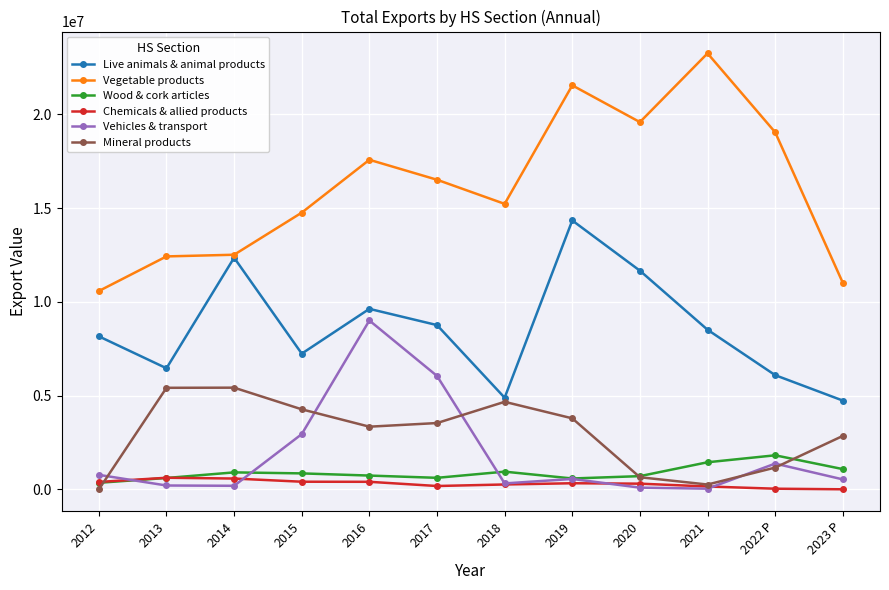

Which category has the lowest value in the Vegetable products series?

2012